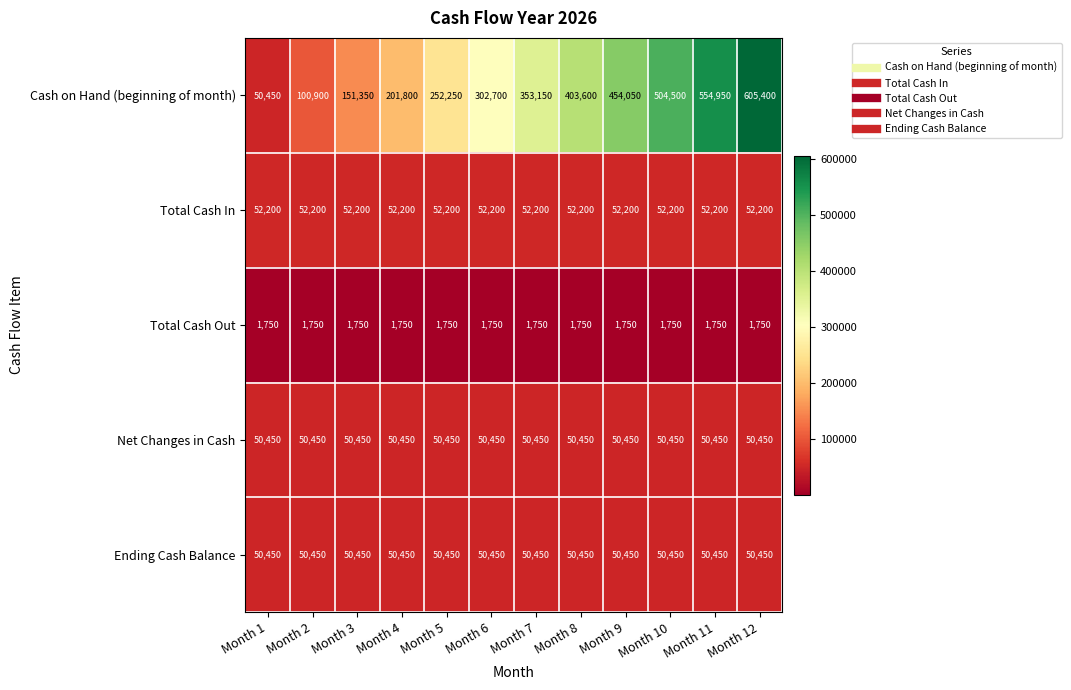

What is the spread (max minus min) of values at Month 11?

553200